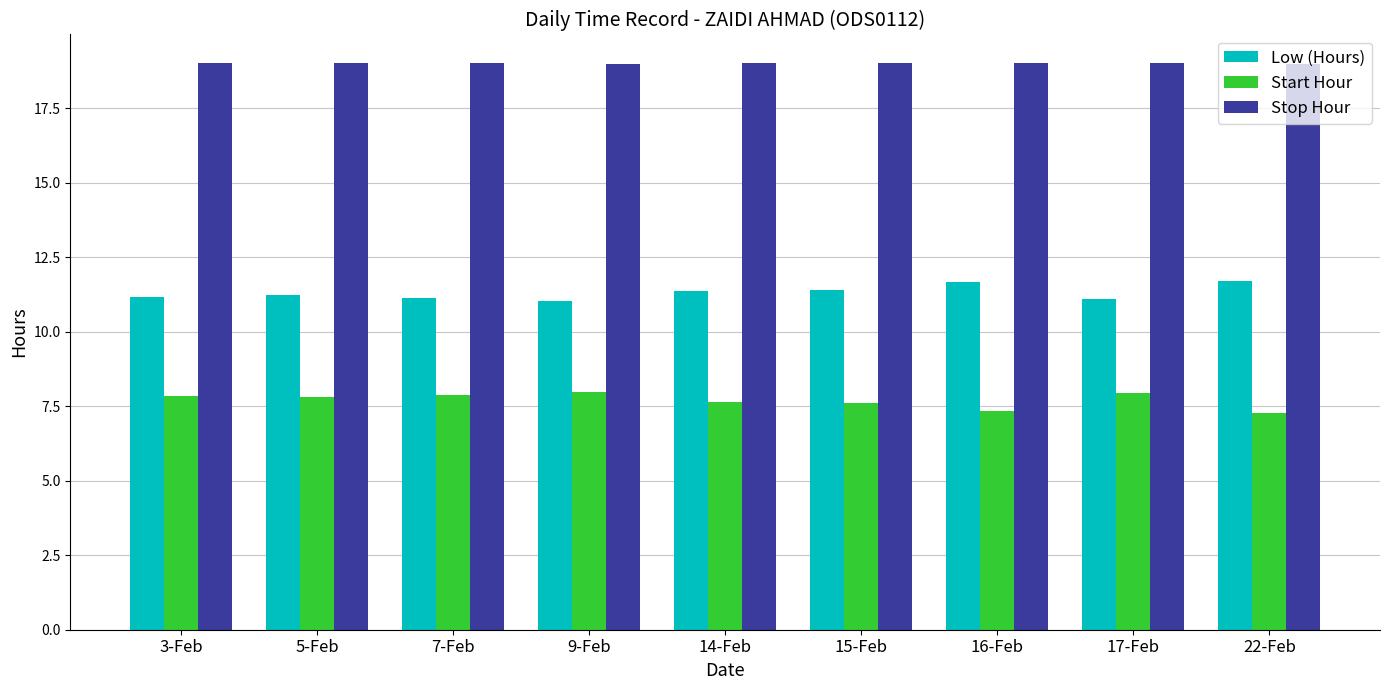

Rank the series by their average value, from highest to lowest.

Stop Hour, Low (Hours), Start Hour